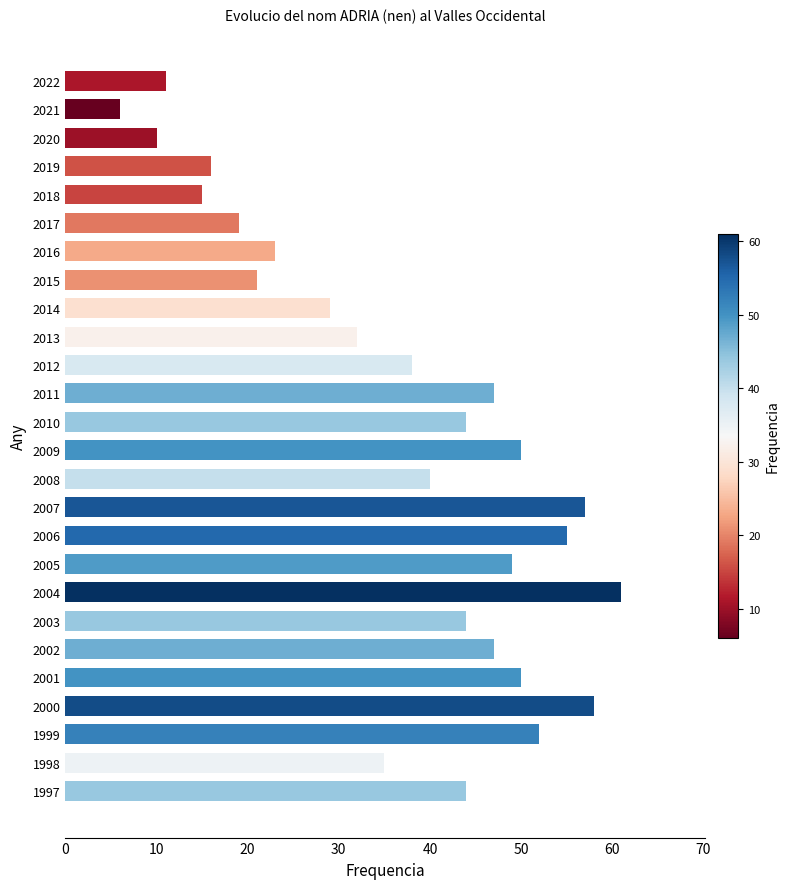

How many distinct data groups are displayed?

1